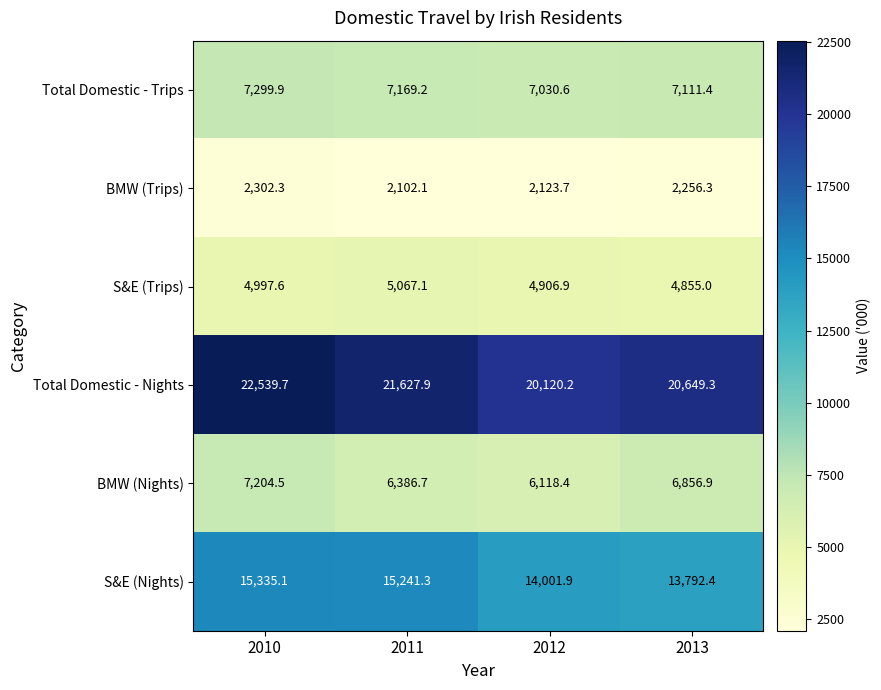

What is the difference between the BMW (Nights) values at 2012 and 2010?

1086.1